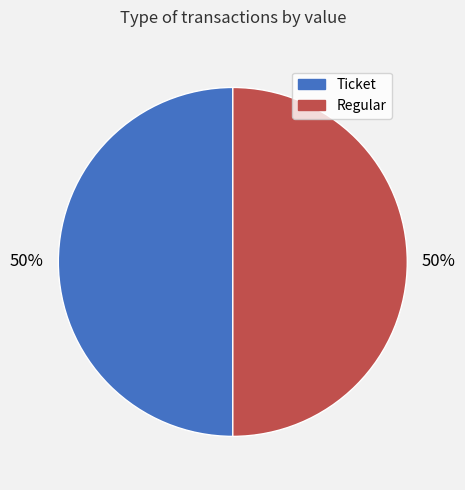

To the nearest percent, what percentage of the pie is Ticket?

50%